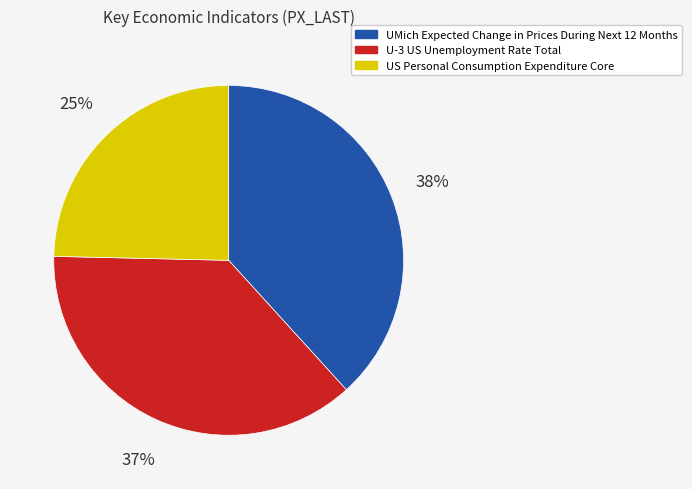

Count the number of slices in the pie.

3